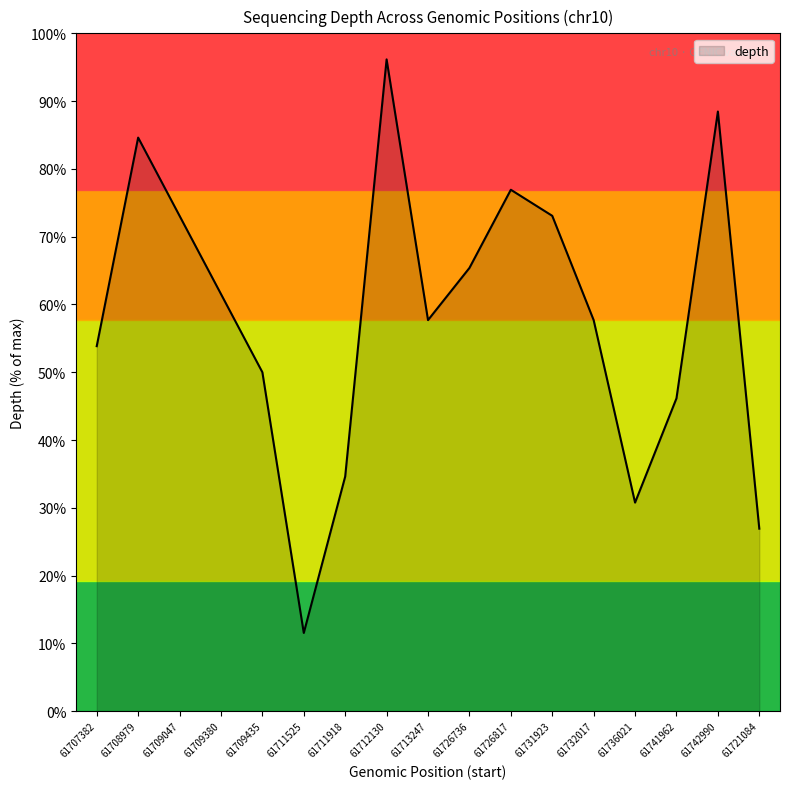

Is it true that the value at 61711918 is 45.9?

False